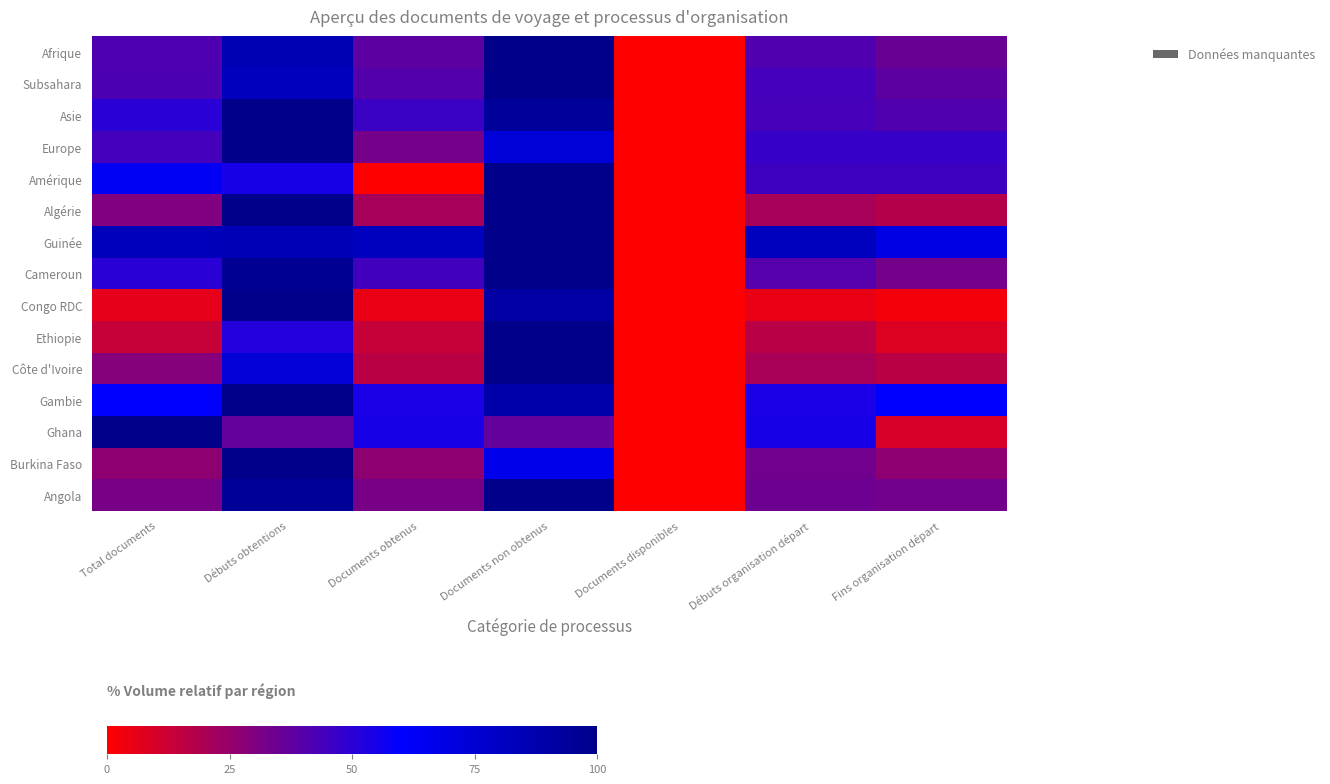

Which series has the largest total across all categories?

Guinée